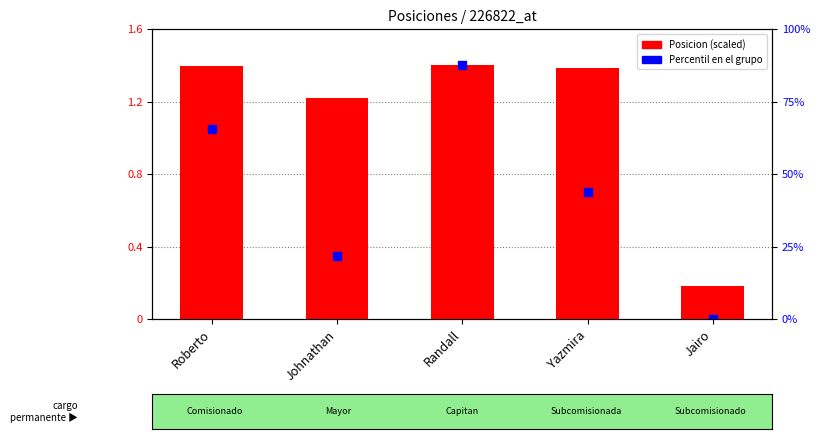

Is the value of Posicion (scaled) at Jairo greater than the value of Percentil en el grupo at Johnathan?

No